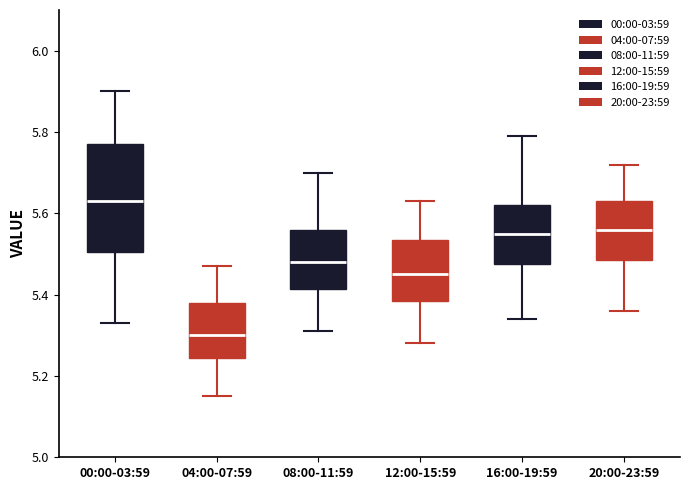

Which box's median line is the lowest?

04:00-07:59